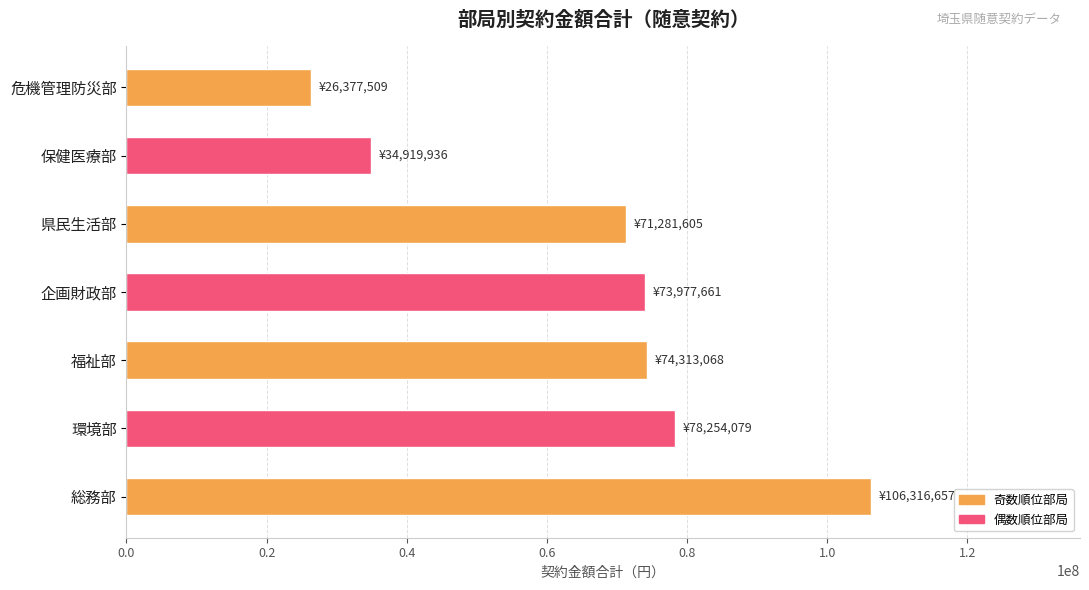

What is the average value?

66491502